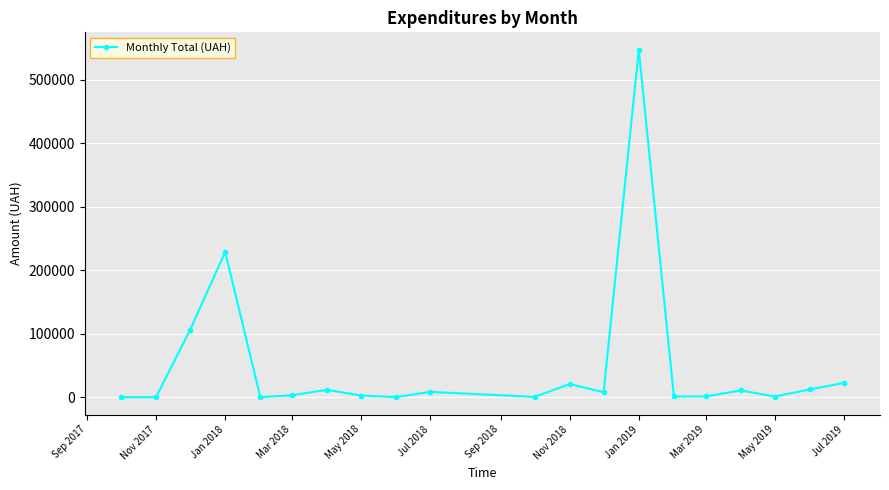

True or false: the data has more than 1 interior local peaks.

True